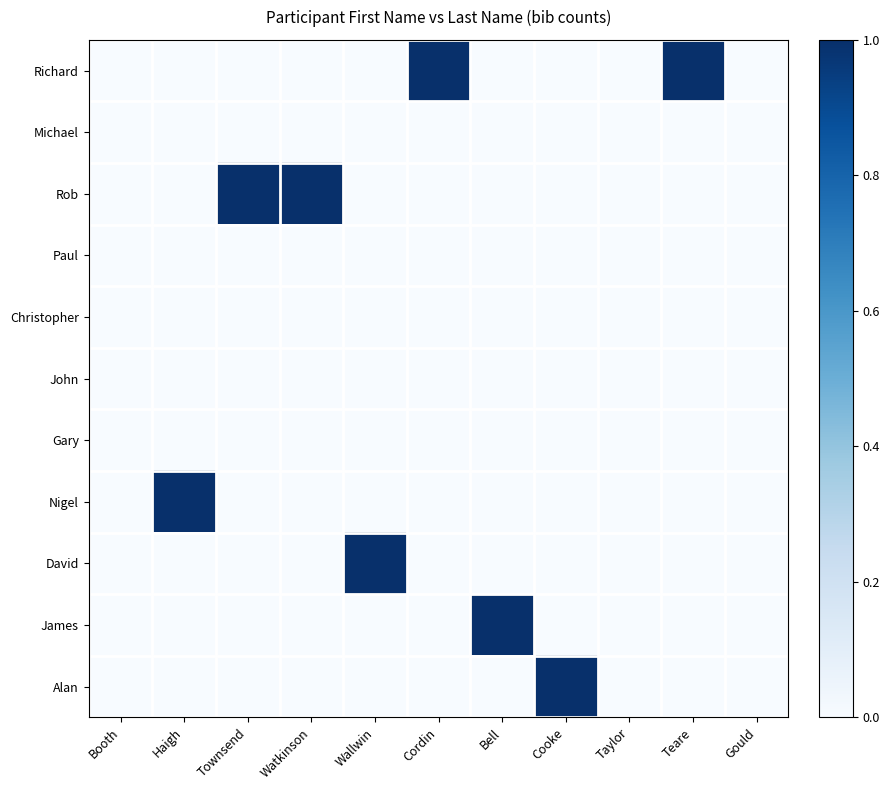

Between Wallwin and Townsend, which is larger?

Wallwin